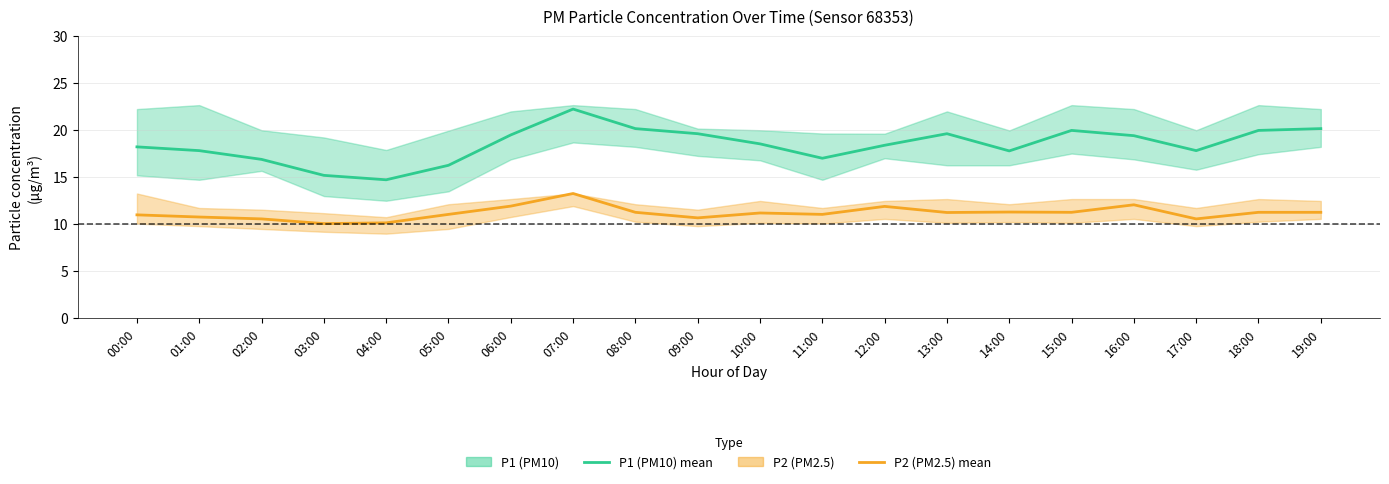

What is the sum of all P1 (PM10) mean values?

369.5